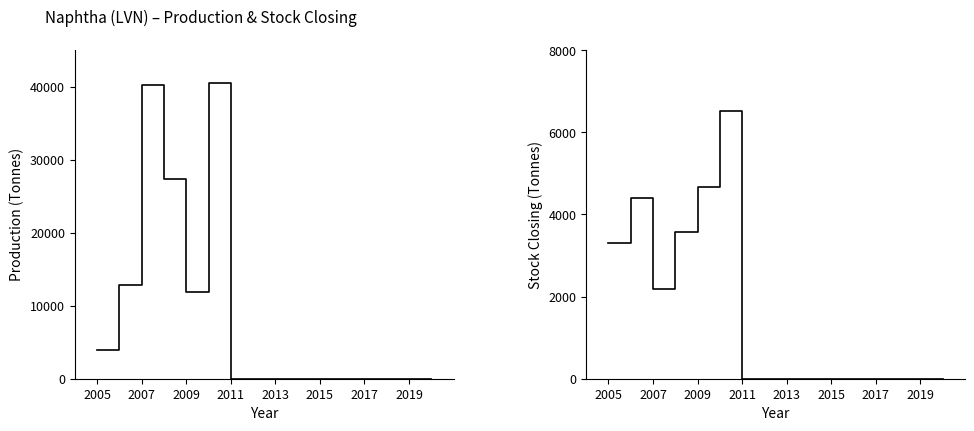

What are all the series names shown in the legend?

Production, Stock Closing